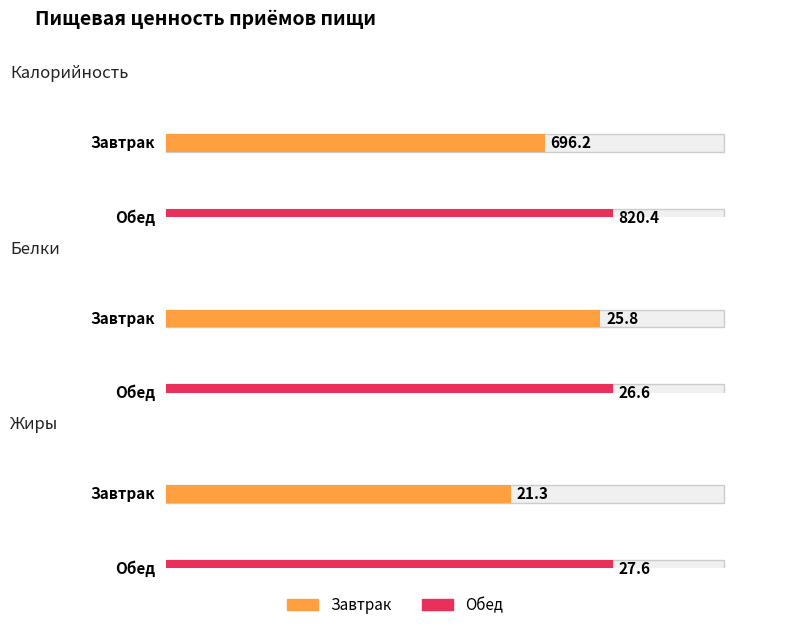

Reading left to right, what are all the values shown in this chart?

Калорийность: 696.2	820.4
Белки: 25.8	26.6
Жиры: 21.3	27.6